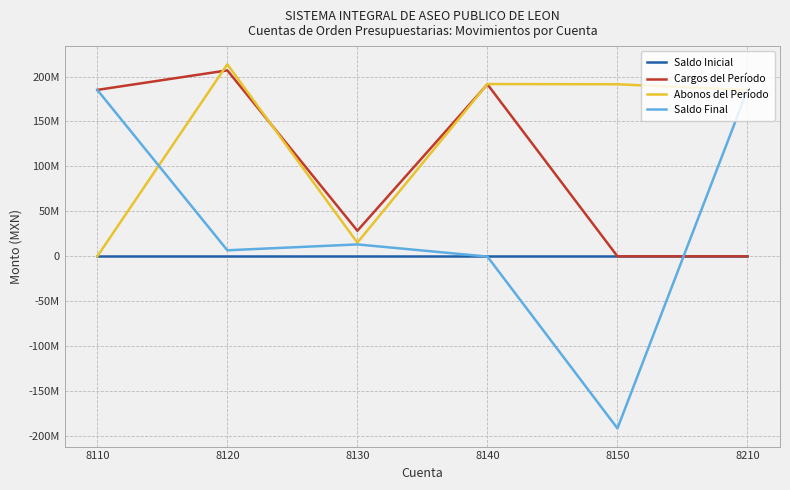

Does the chart have visible grid lines?

Yes